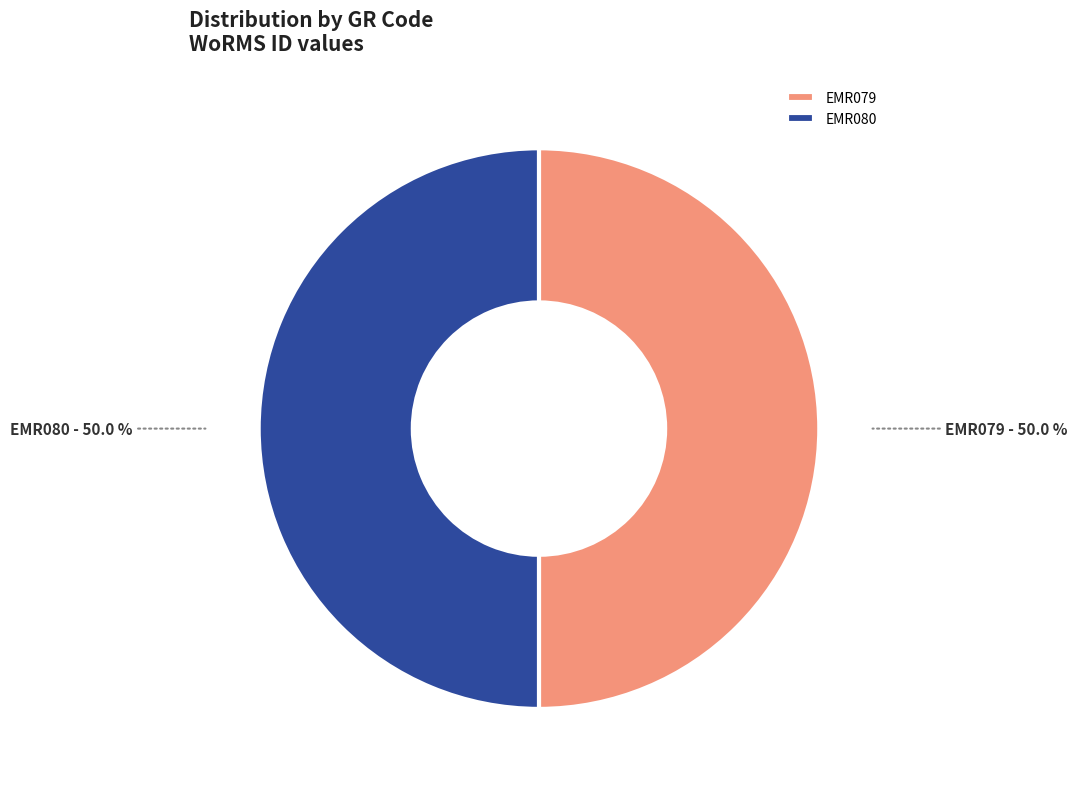

Count the number of slices in the pie.

2